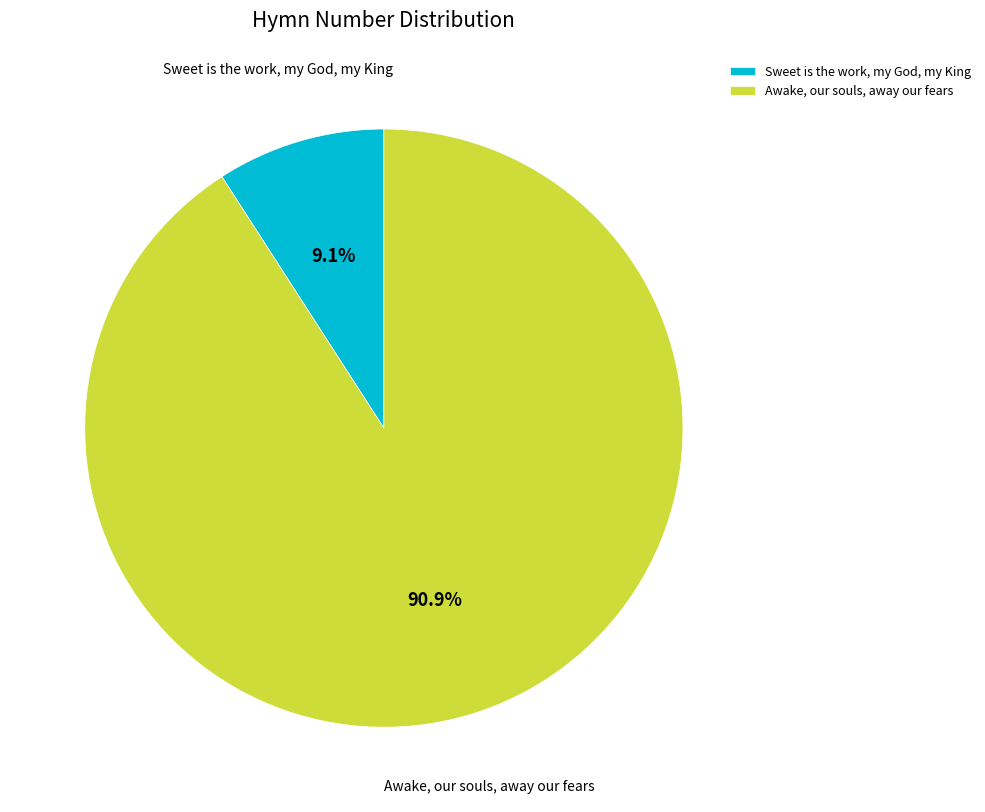

True or false: Sweet is the work, my God, my King accounts for 9% of the total.

True